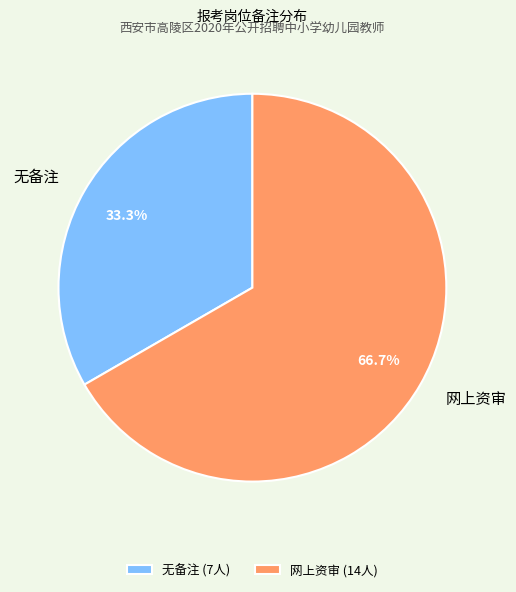

Approximately how many times larger is the value at 无备注 compared to 网上资审?

0.5